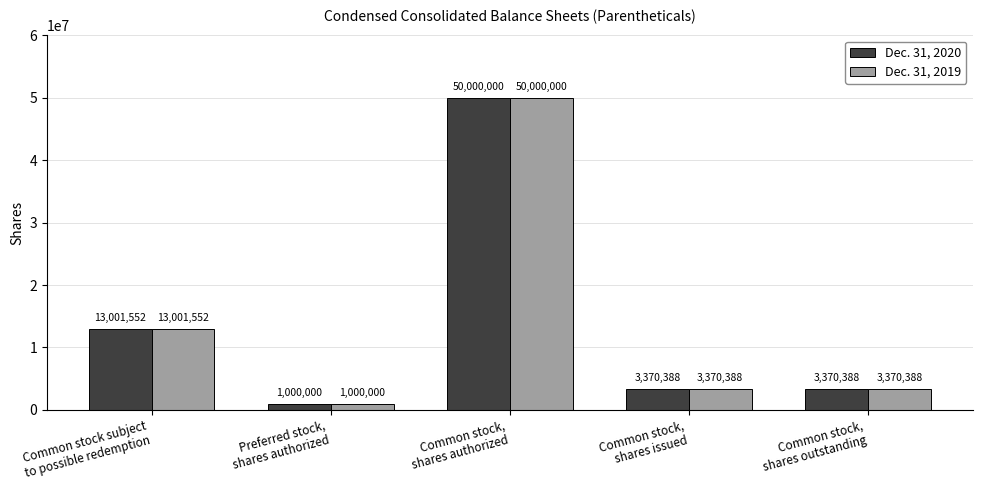

The Dec. 31, 2020 series shows 50000000 at Common stock,
shares authorized. True or false?

True